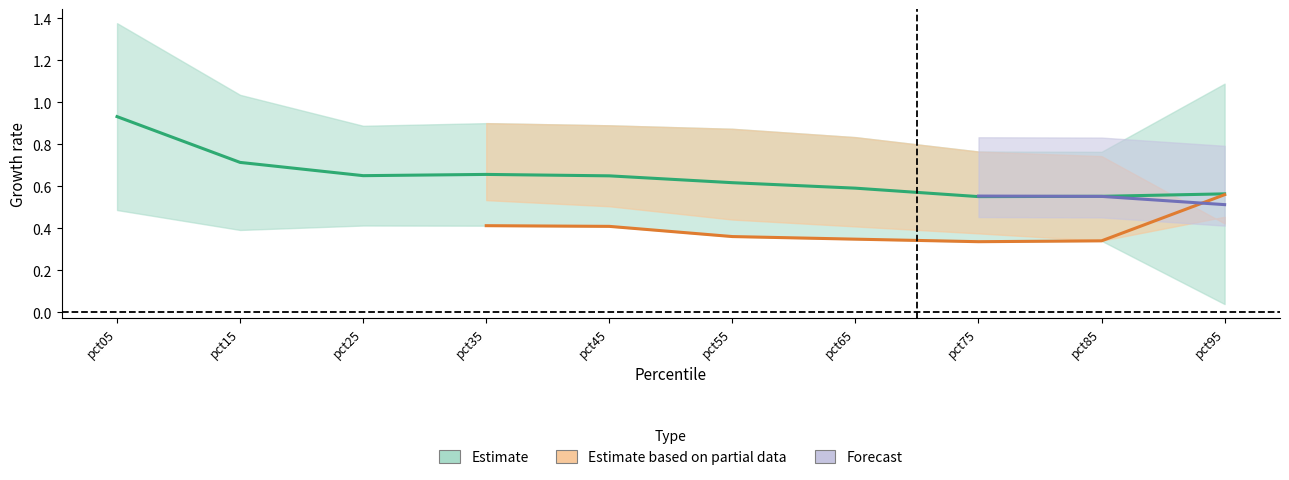

Which has a higher value, pct55 or pct75?

pct55